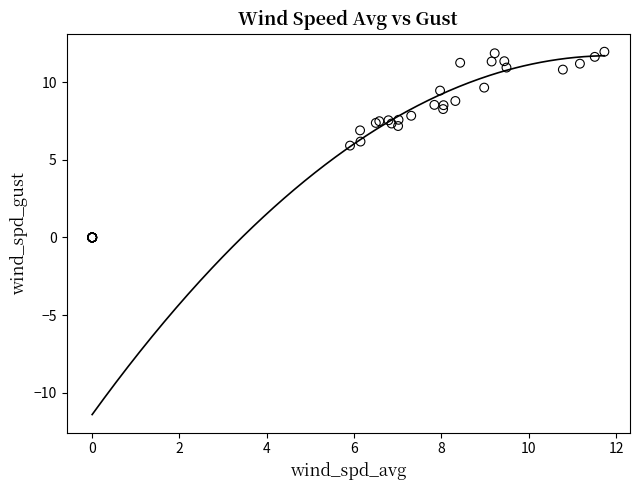

What Y value in the scatter plot is closest to 5?

5.9